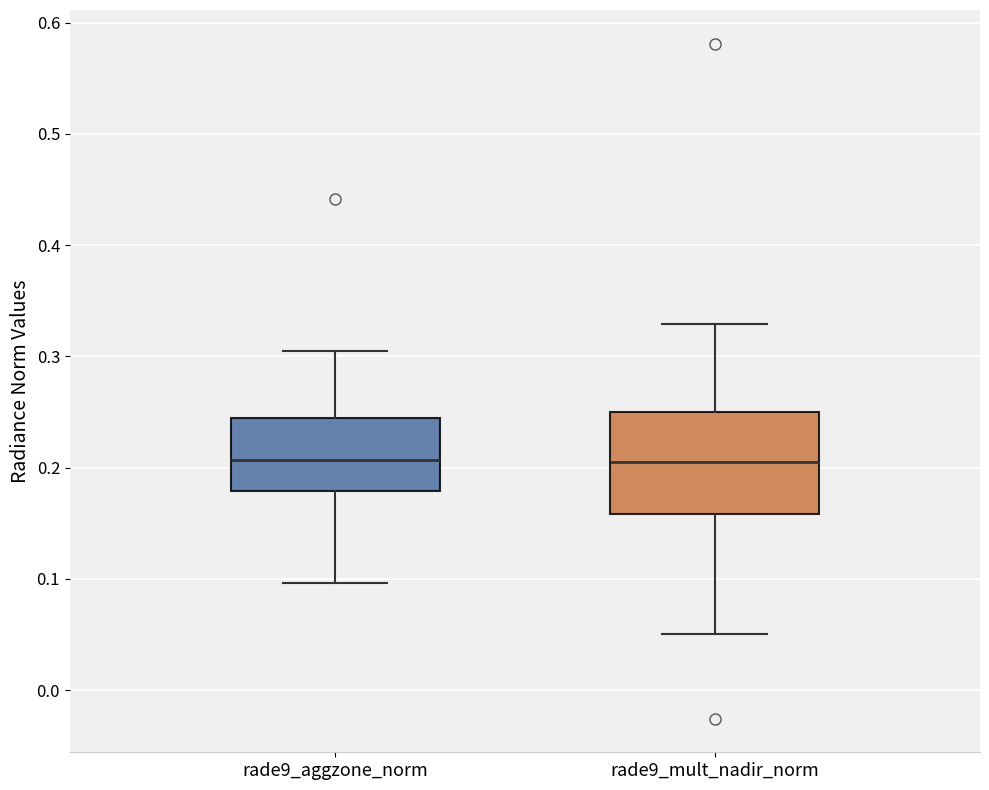

Comparing the boxes themselves (not the whiskers), which one is the tallest?

rade9_mult_nadir_norm